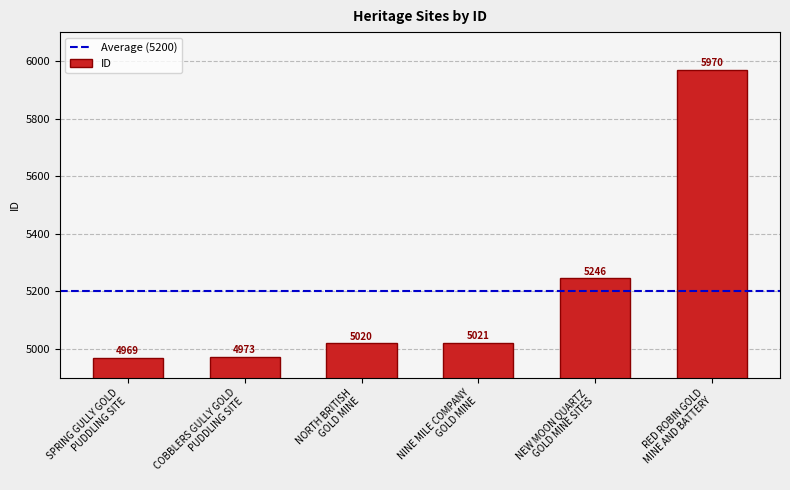

Rank the categories by value from highest to lowest.

RED ROBIN GOLD
MINE AND BATTERY, NEW MOON QUARTZ
GOLD MINE SITES, NINE MILE COMPANY
GOLD MINE, NORTH BRITISH
GOLD MINE, COBBLERS GULLY GOLD
PUDDLING SITE, SPRING GULLY GOLD
PUDDLING SITE